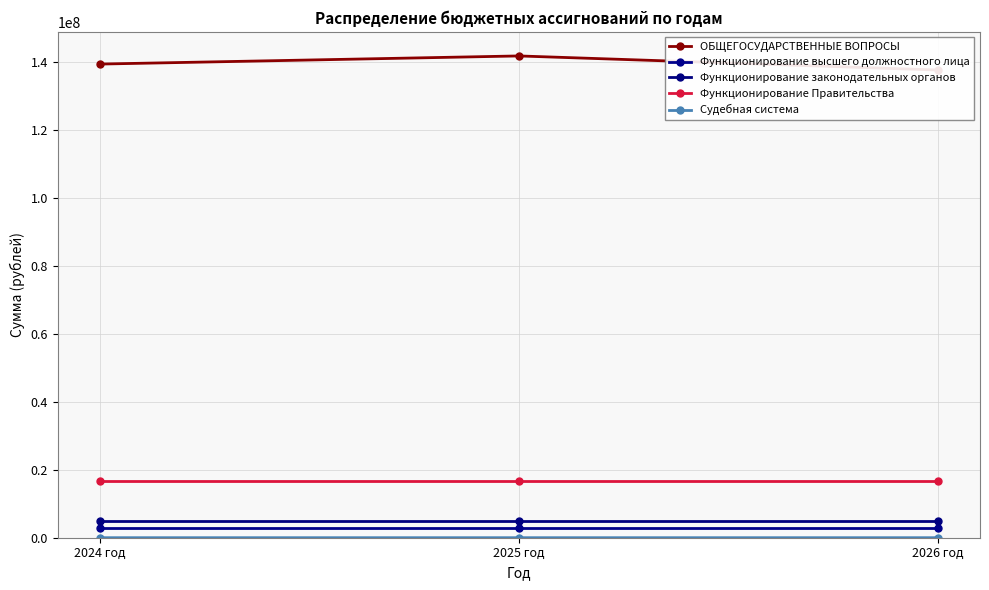

Count the Судебная система values in the range 4451 to 4997.

3